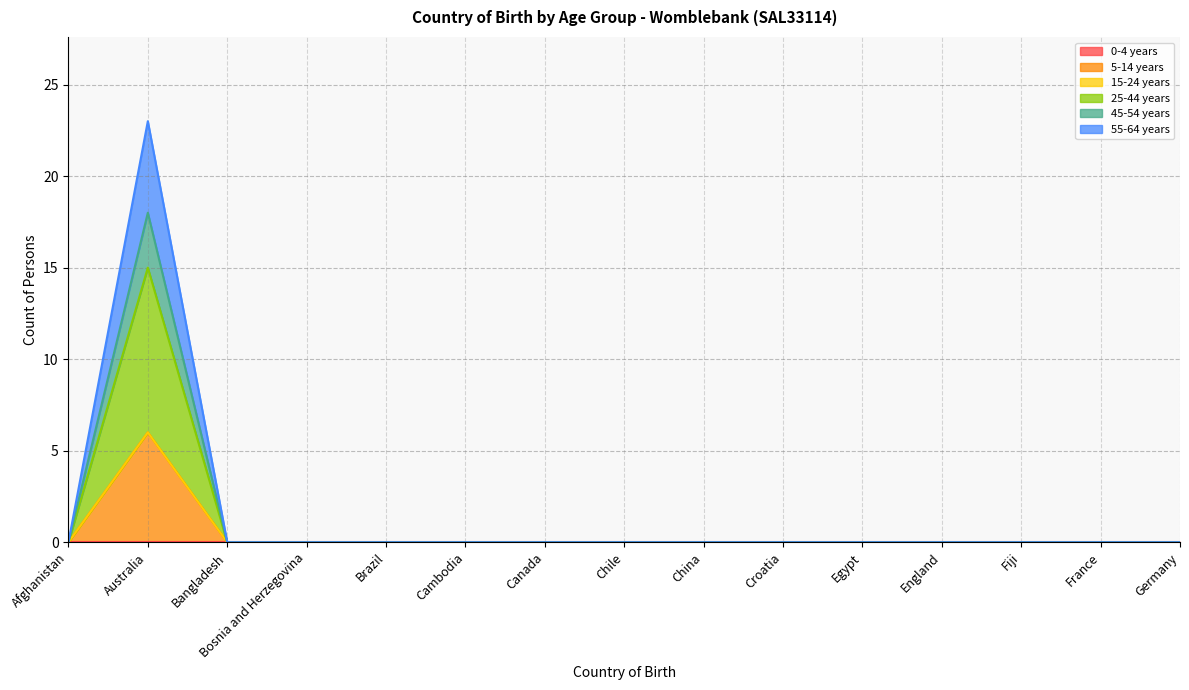

At which category is the sum across all series the highest?

Australia